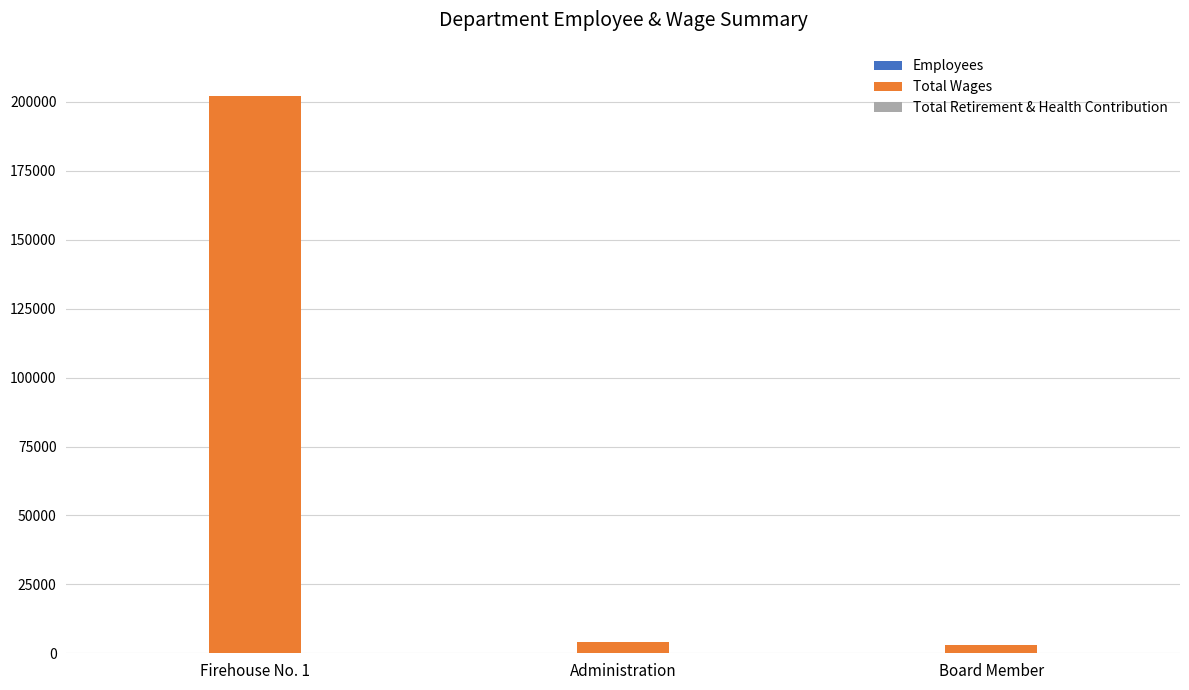

What is the highest value of the Total Wages series?

202047